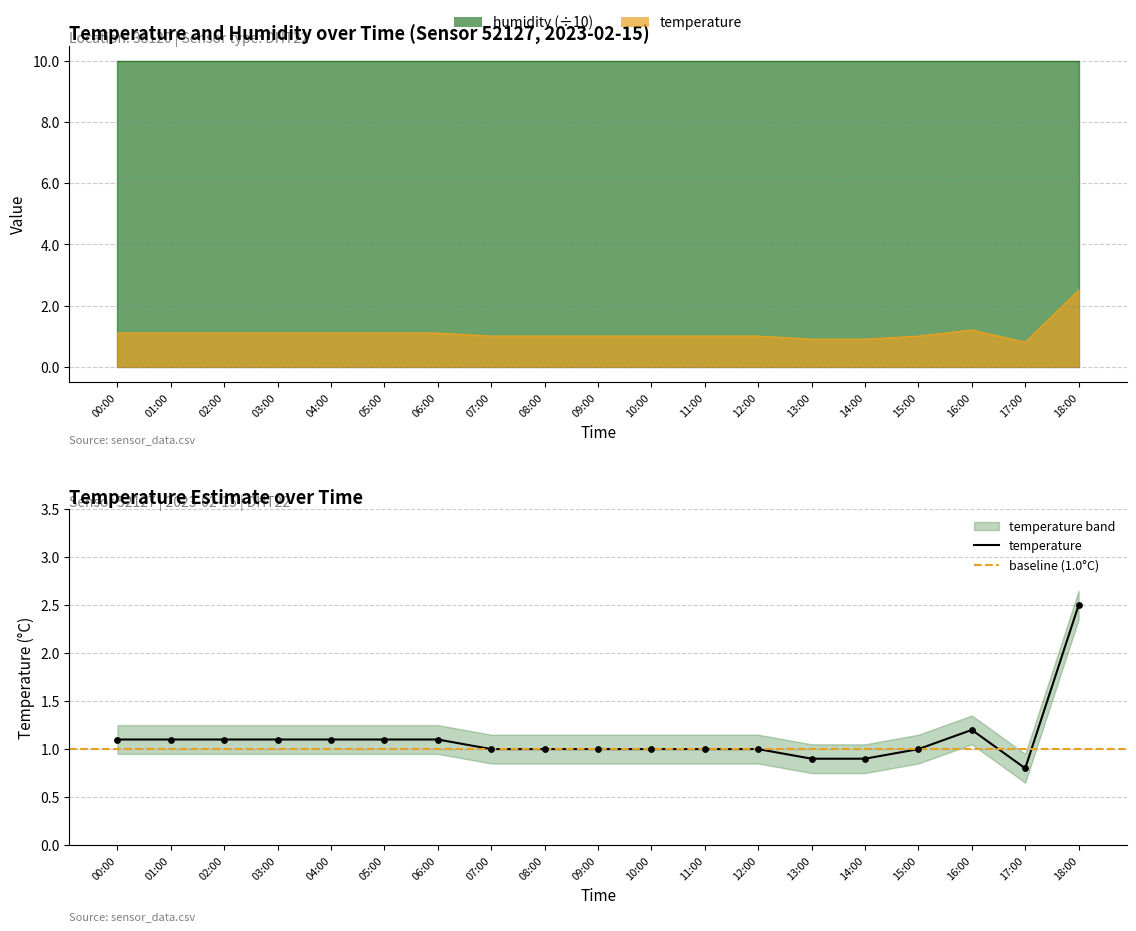

Which has a higher value, 03:00 or 07:00?

03:00